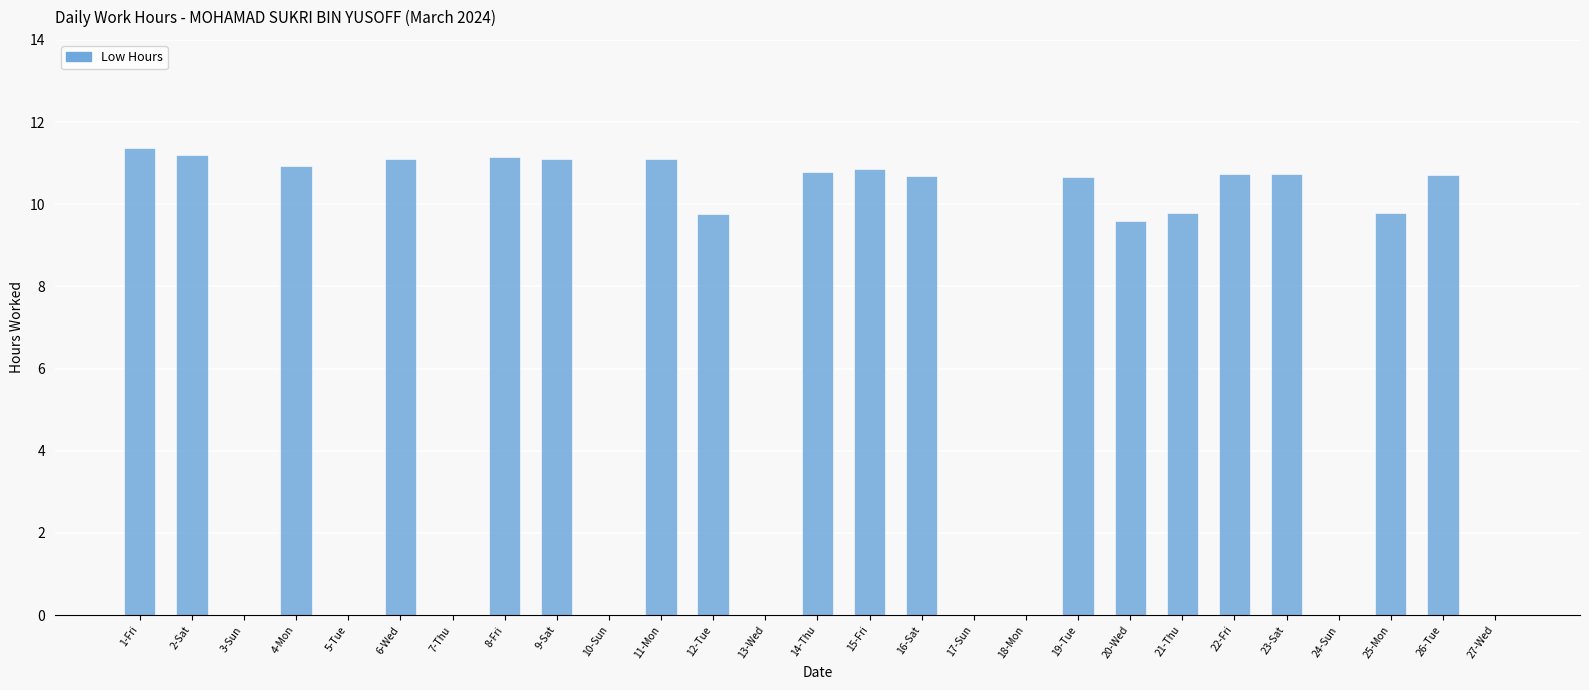

Read the value at 6-Wed.

11.1